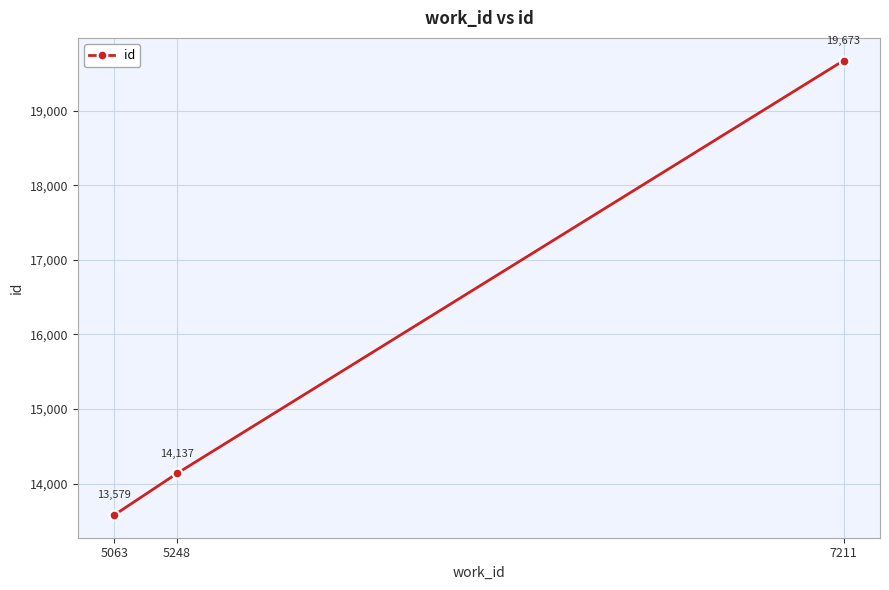

What is the change in value from 5063 to 5248?

+558